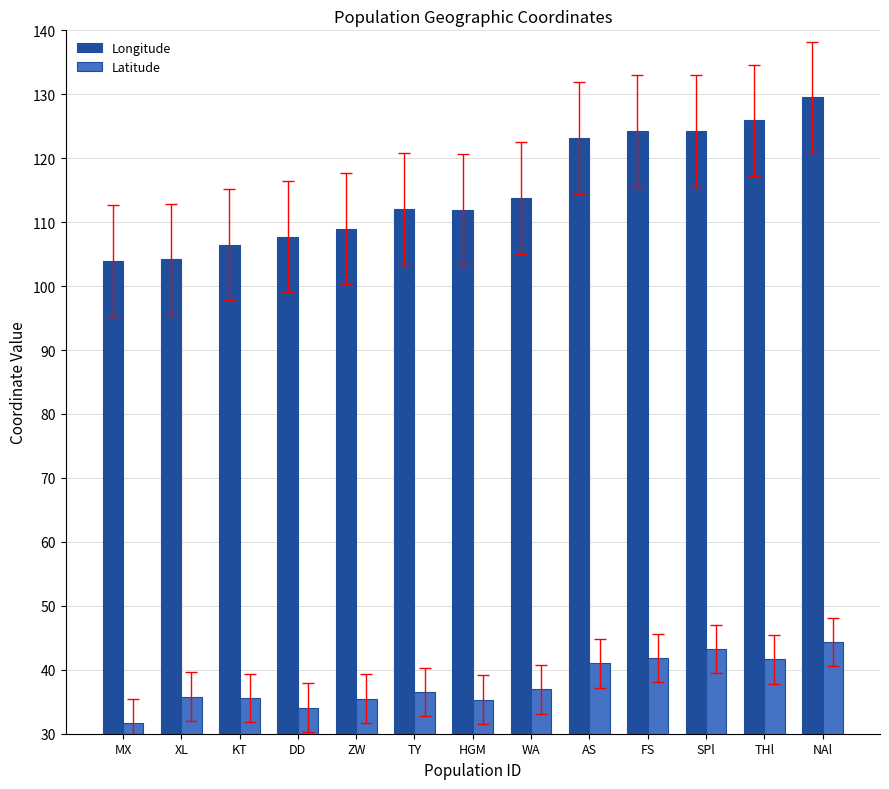

Rank the series by their average value, from highest to lowest.

Longitude, Latitude